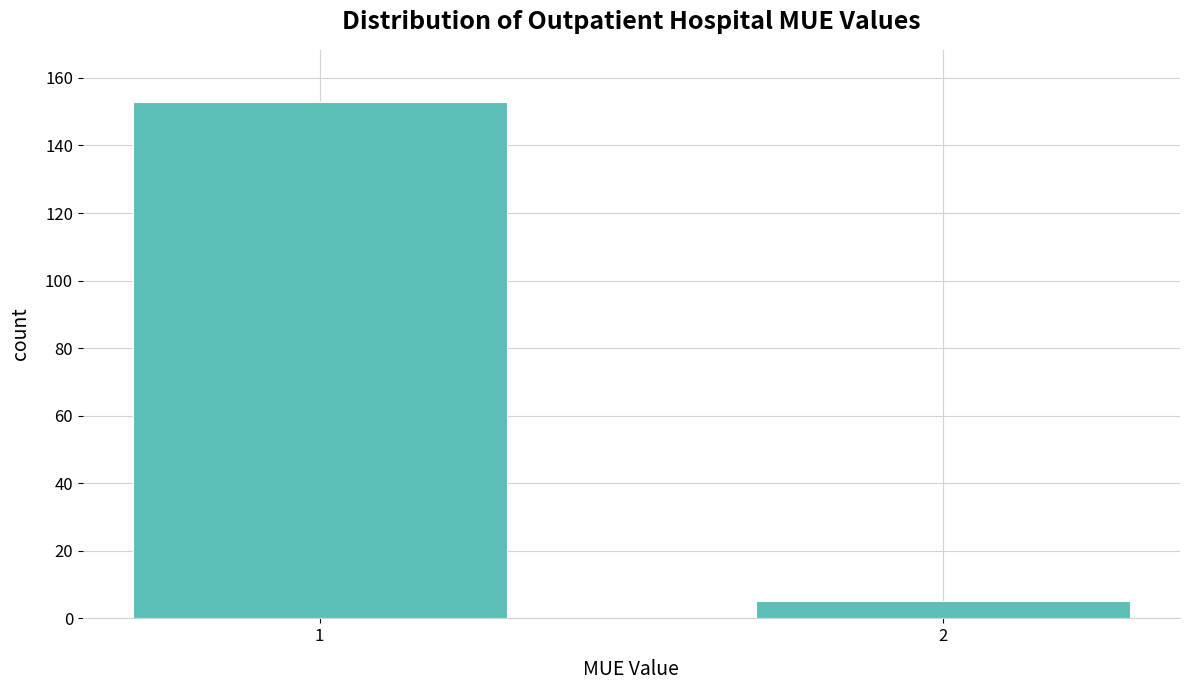

Reading right to left, extract all data points from this chart.

2=5	1=153